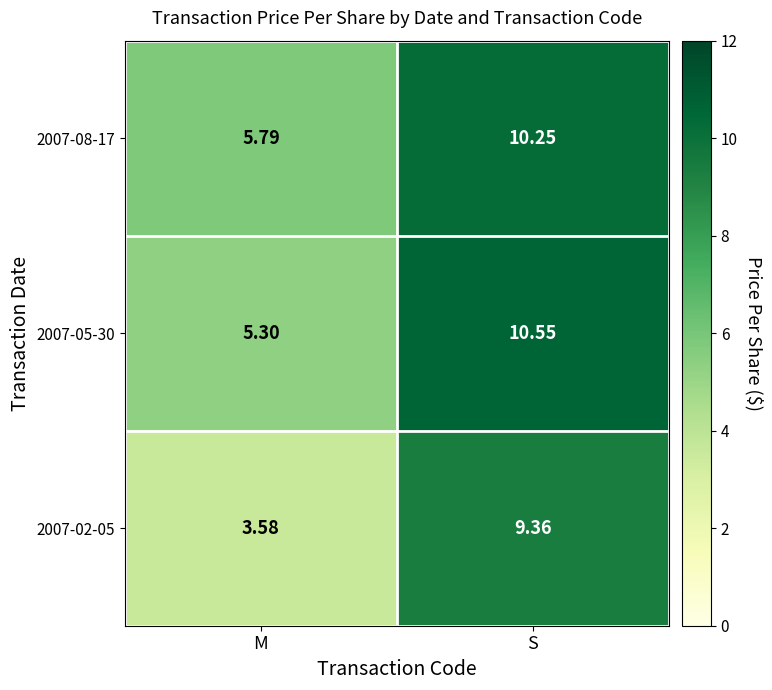

Where is 2007-05-30 nearest to the value 7?

M